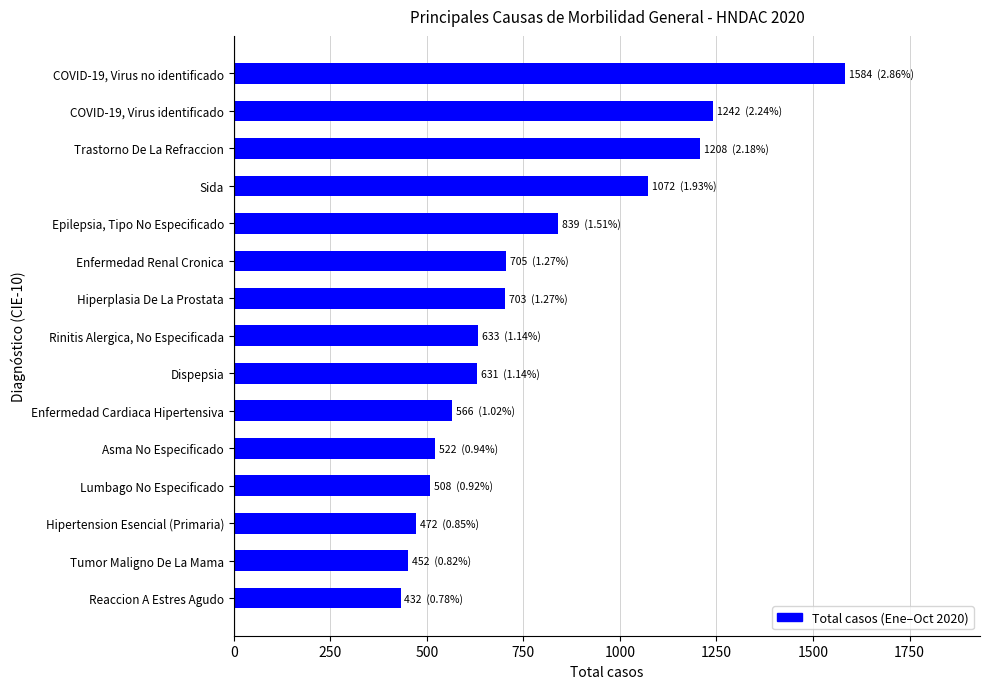

Does the chart contain any negative values?

No